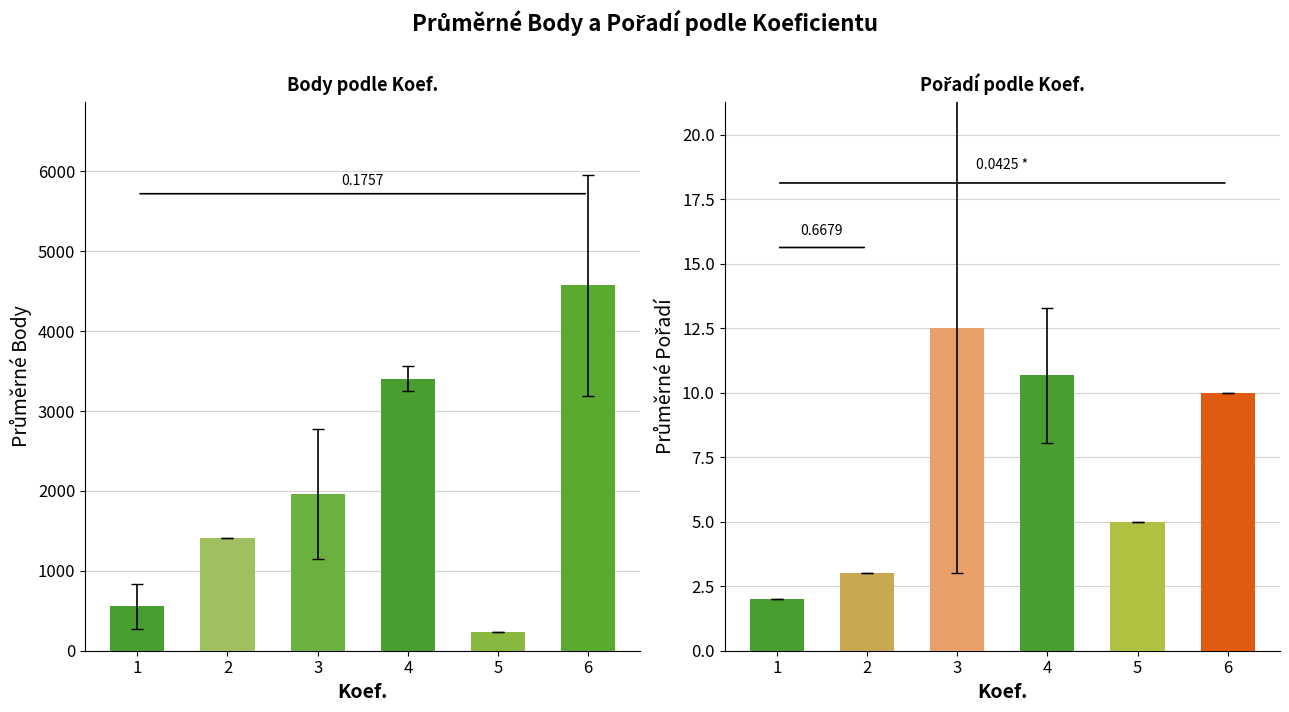

The value of Pořadí at 5 is 5.0. True or false?

True